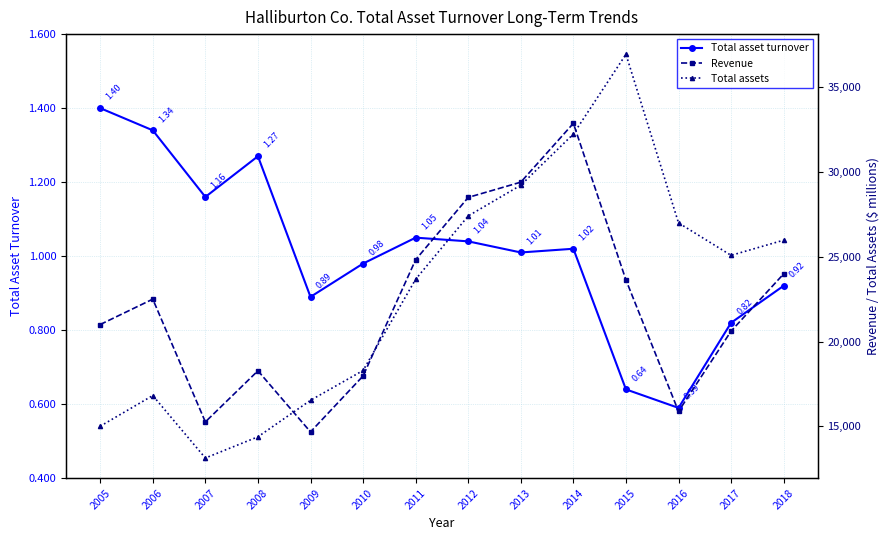

Is it true that Total asset turnover equals 0.2 at 2013?

False